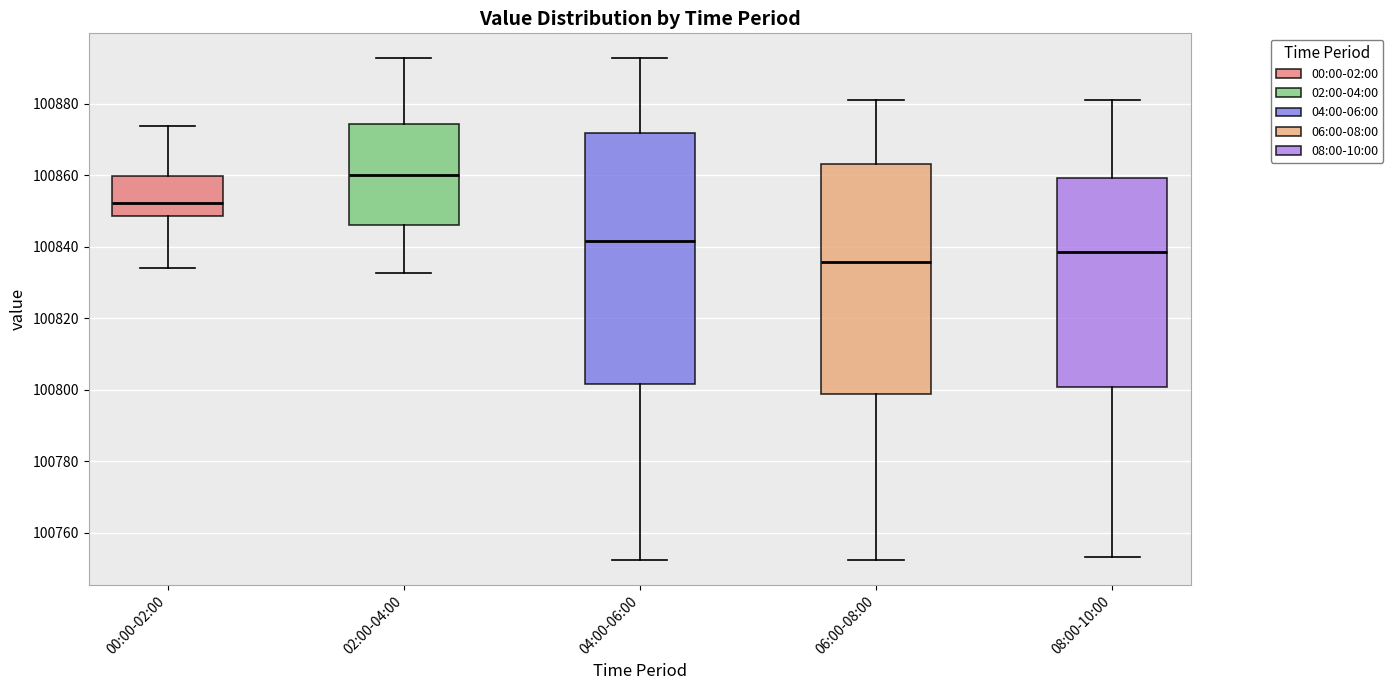

Comparing the boxes themselves (not the whiskers), which one is the tallest?

04:00-06:00